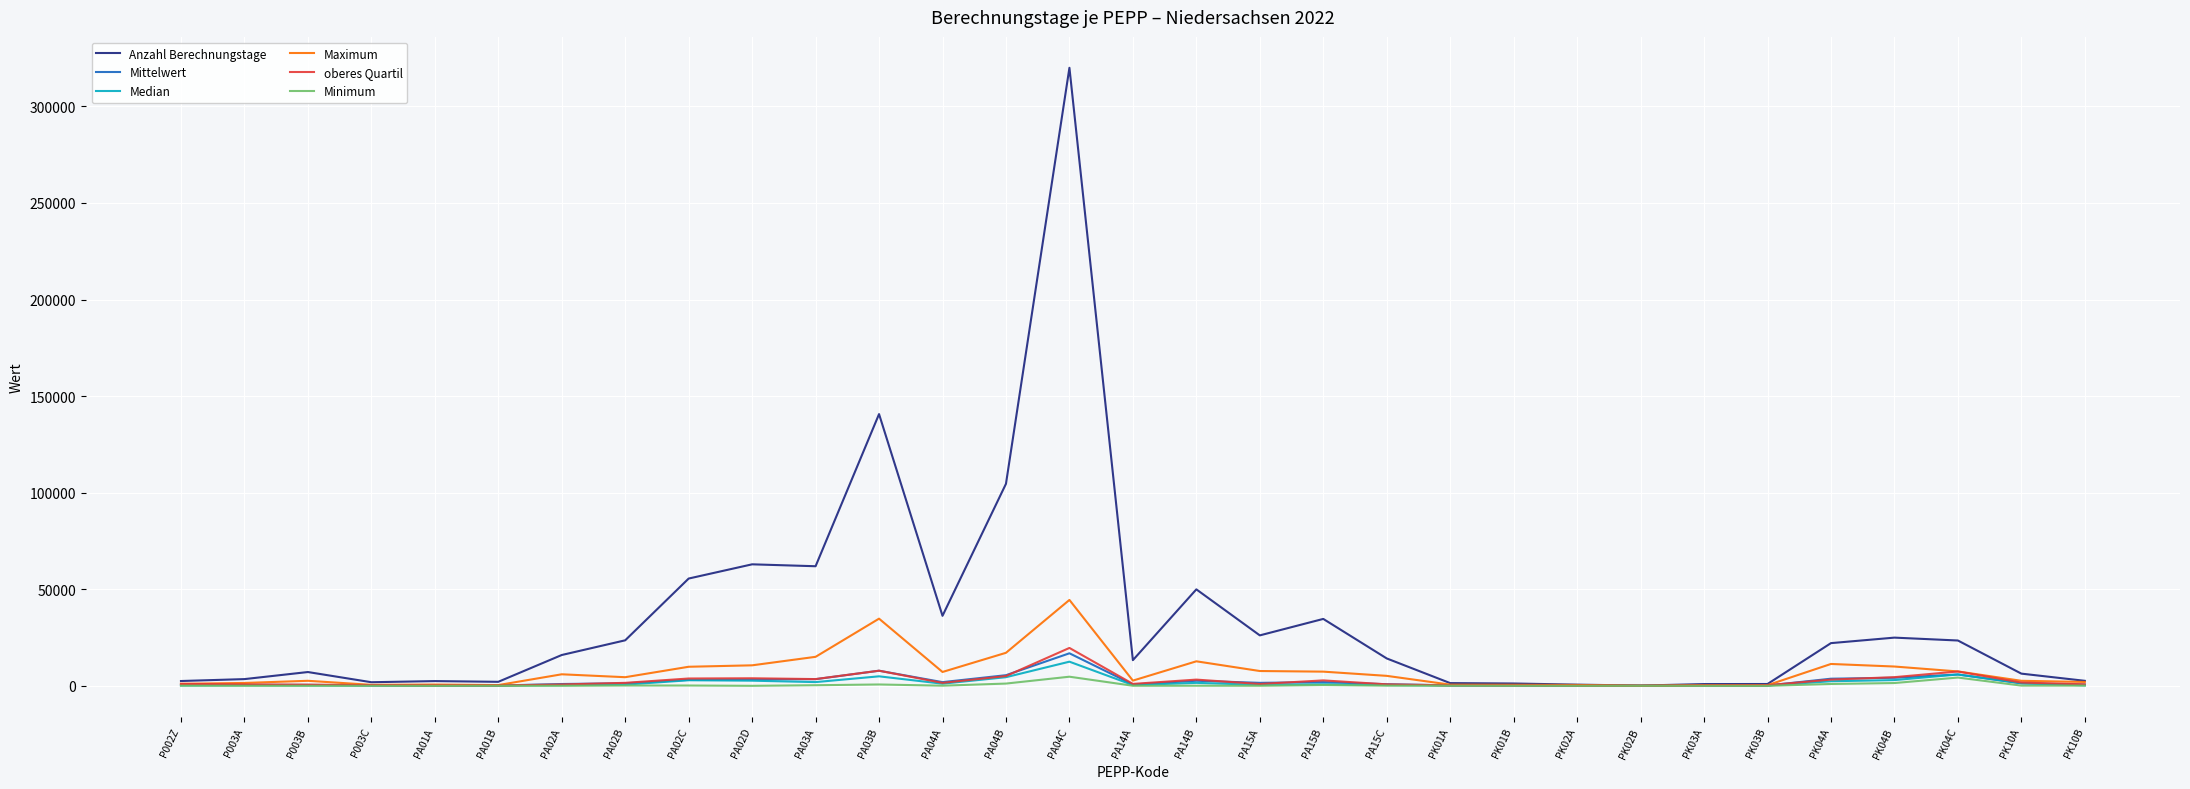

What is the sum of the Maximum values at PK04C and PK01A?

8060.0